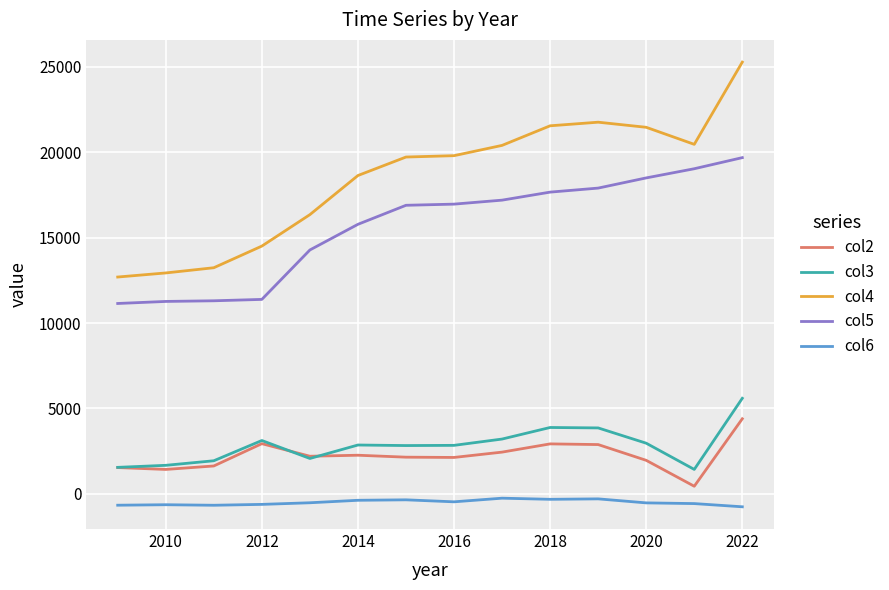

What is the minimum value shown in the chart?

-760